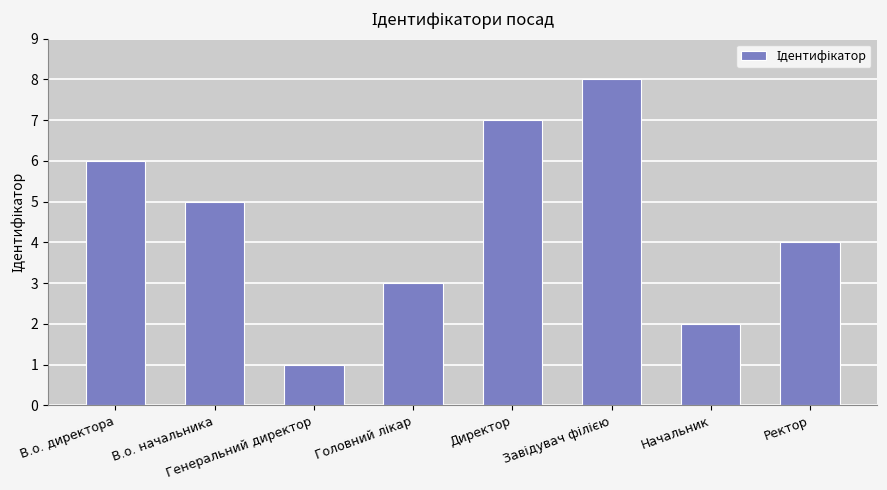

Read the value at Начальник.

2